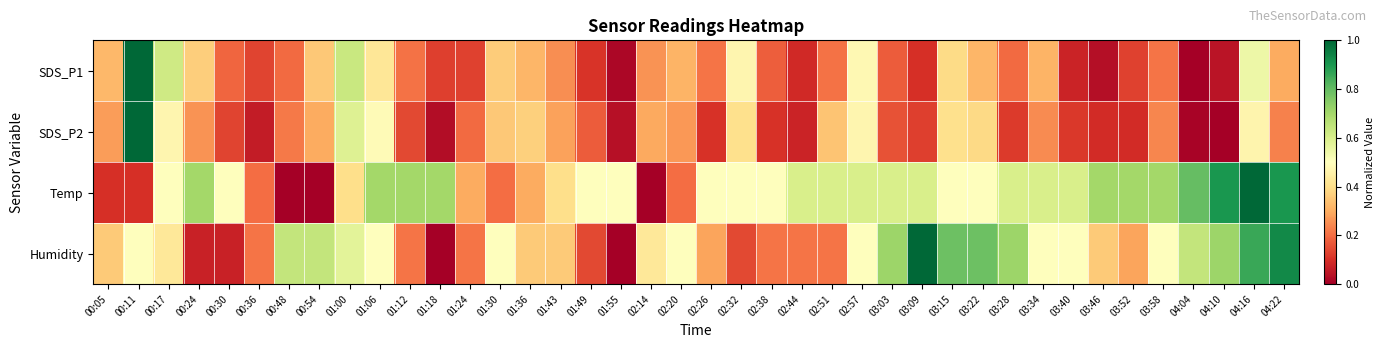

Count the number of data series in this chart.

4